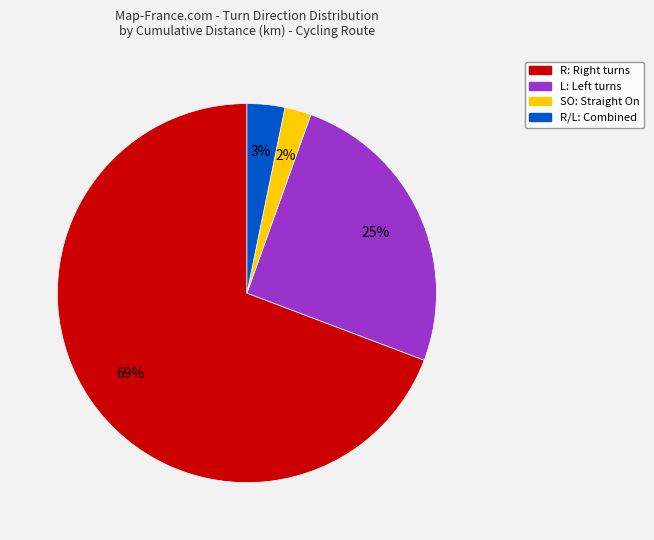

Does any single category account for the majority?

Yes